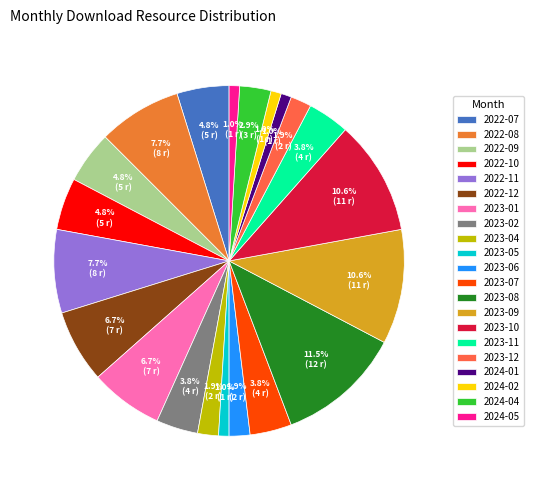

What is the total percentage of 2023-09 and 2022-11?

18.3%